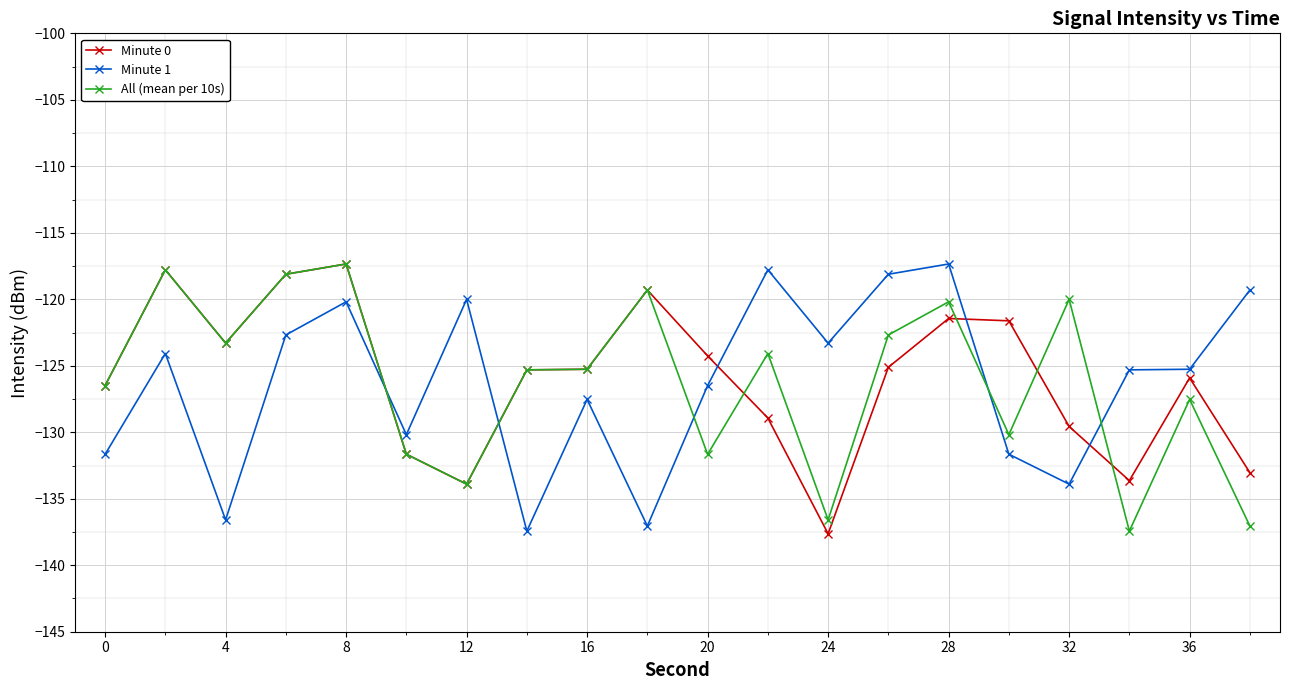

What is the lowest value of the Minute 0 series?

-137.6